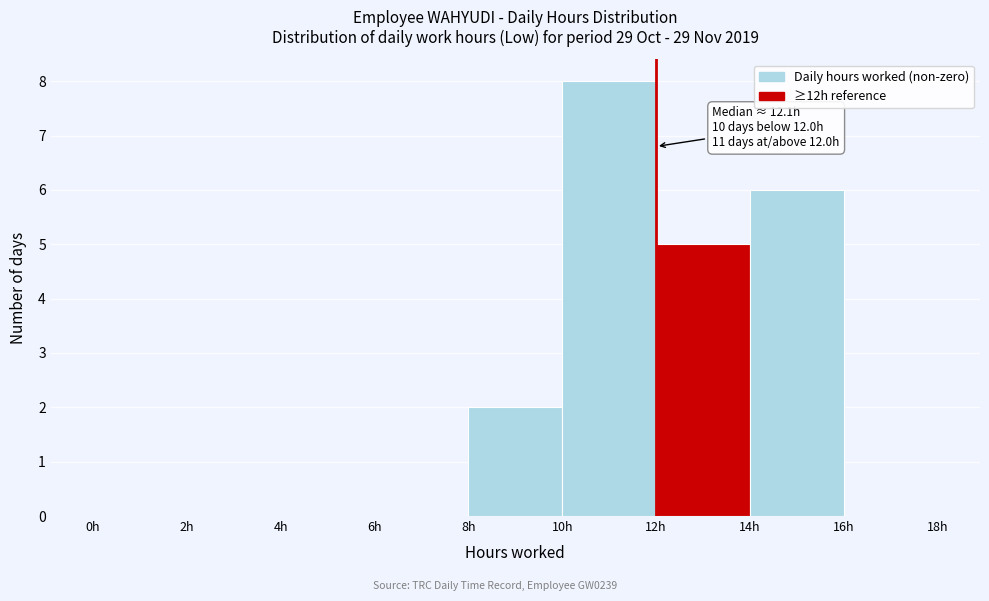

Over which range of the x-axis is the bar tallest?

10 to 12